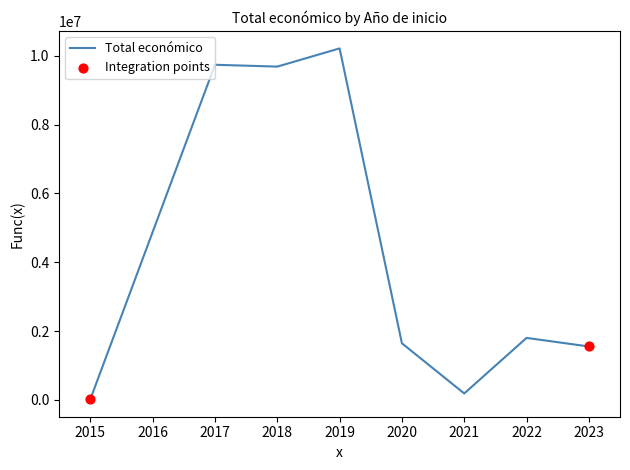

Which has a higher value, 2015 or 2018?

2018